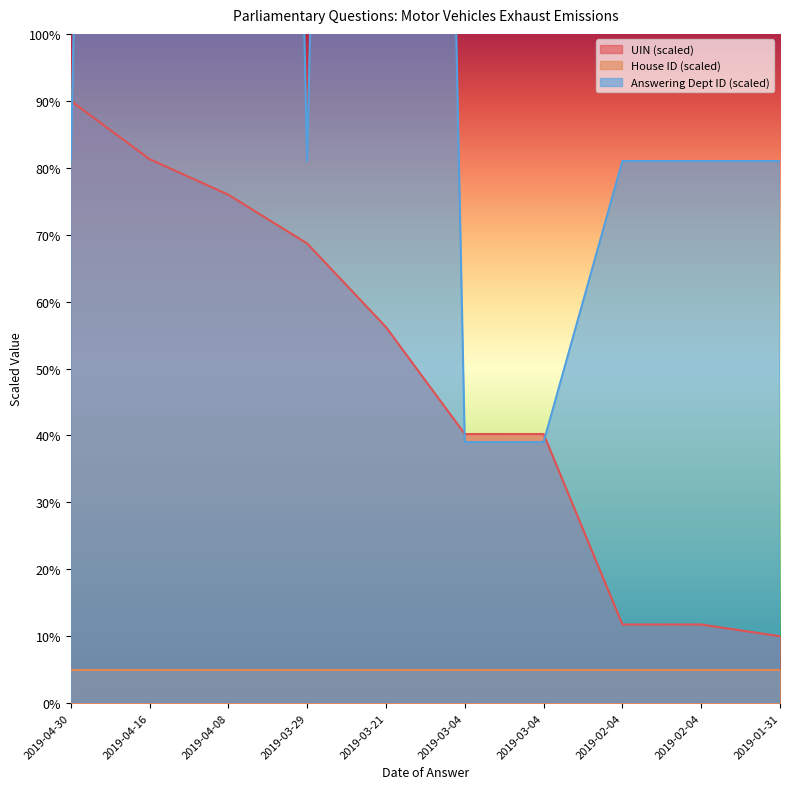

What is the difference between the maximum and minimum values in the UIN series?

80.0